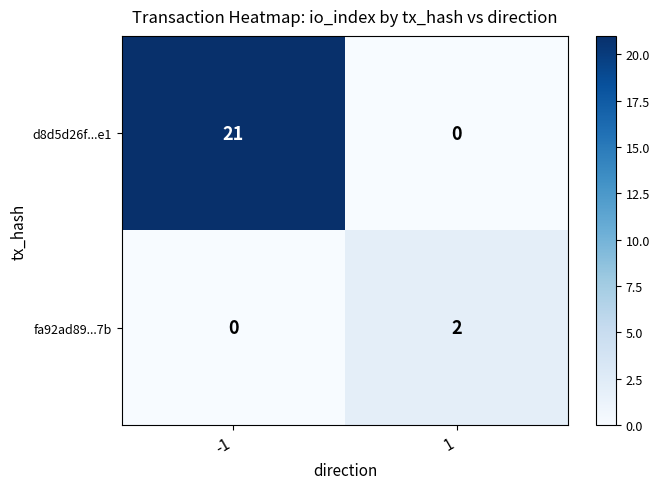

Is it true that d8d5d26f...e1 equals 11 at 1?

False